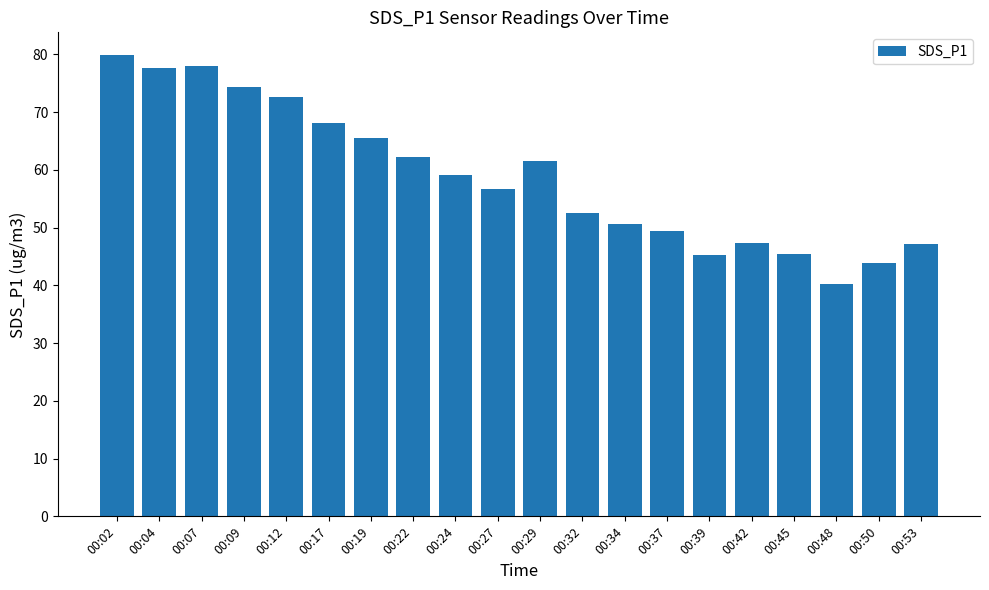

How many bars are there in total?

20